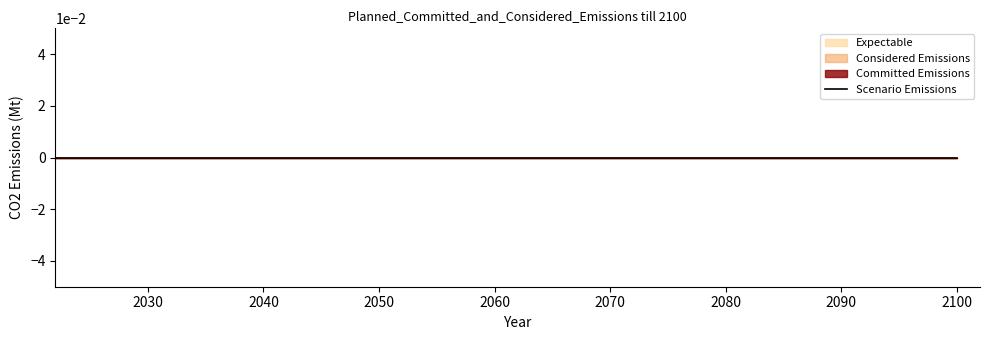

True or false: Scenario Emissions and Considered Emissions intersect in this chart.

False